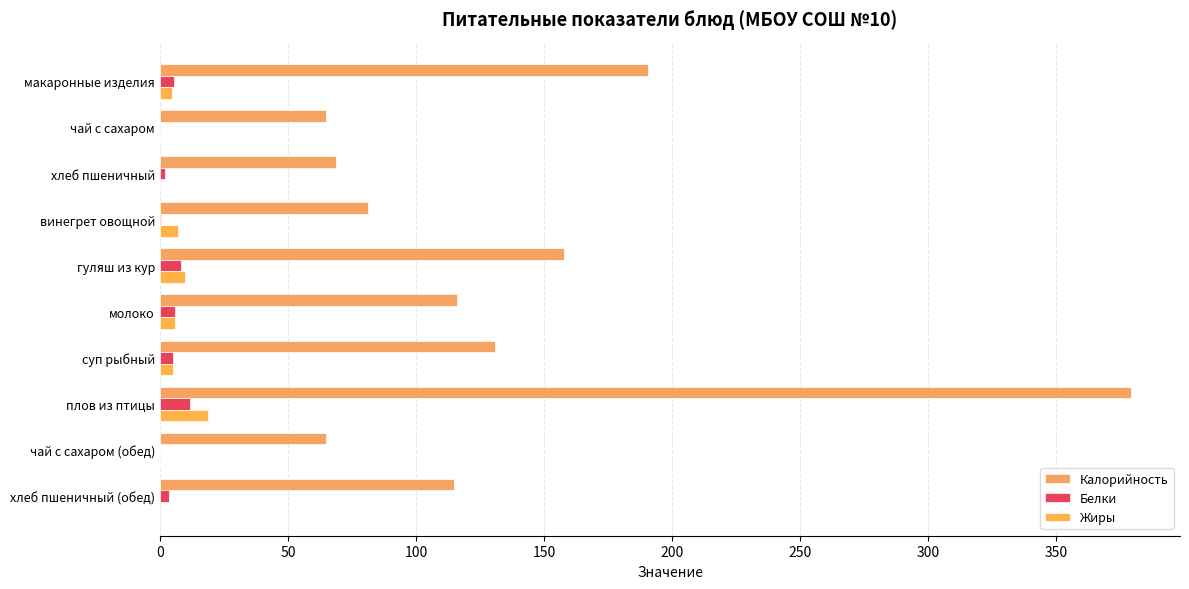

What is the difference between the maximum and minimum values in the Калорийность series?

314.6